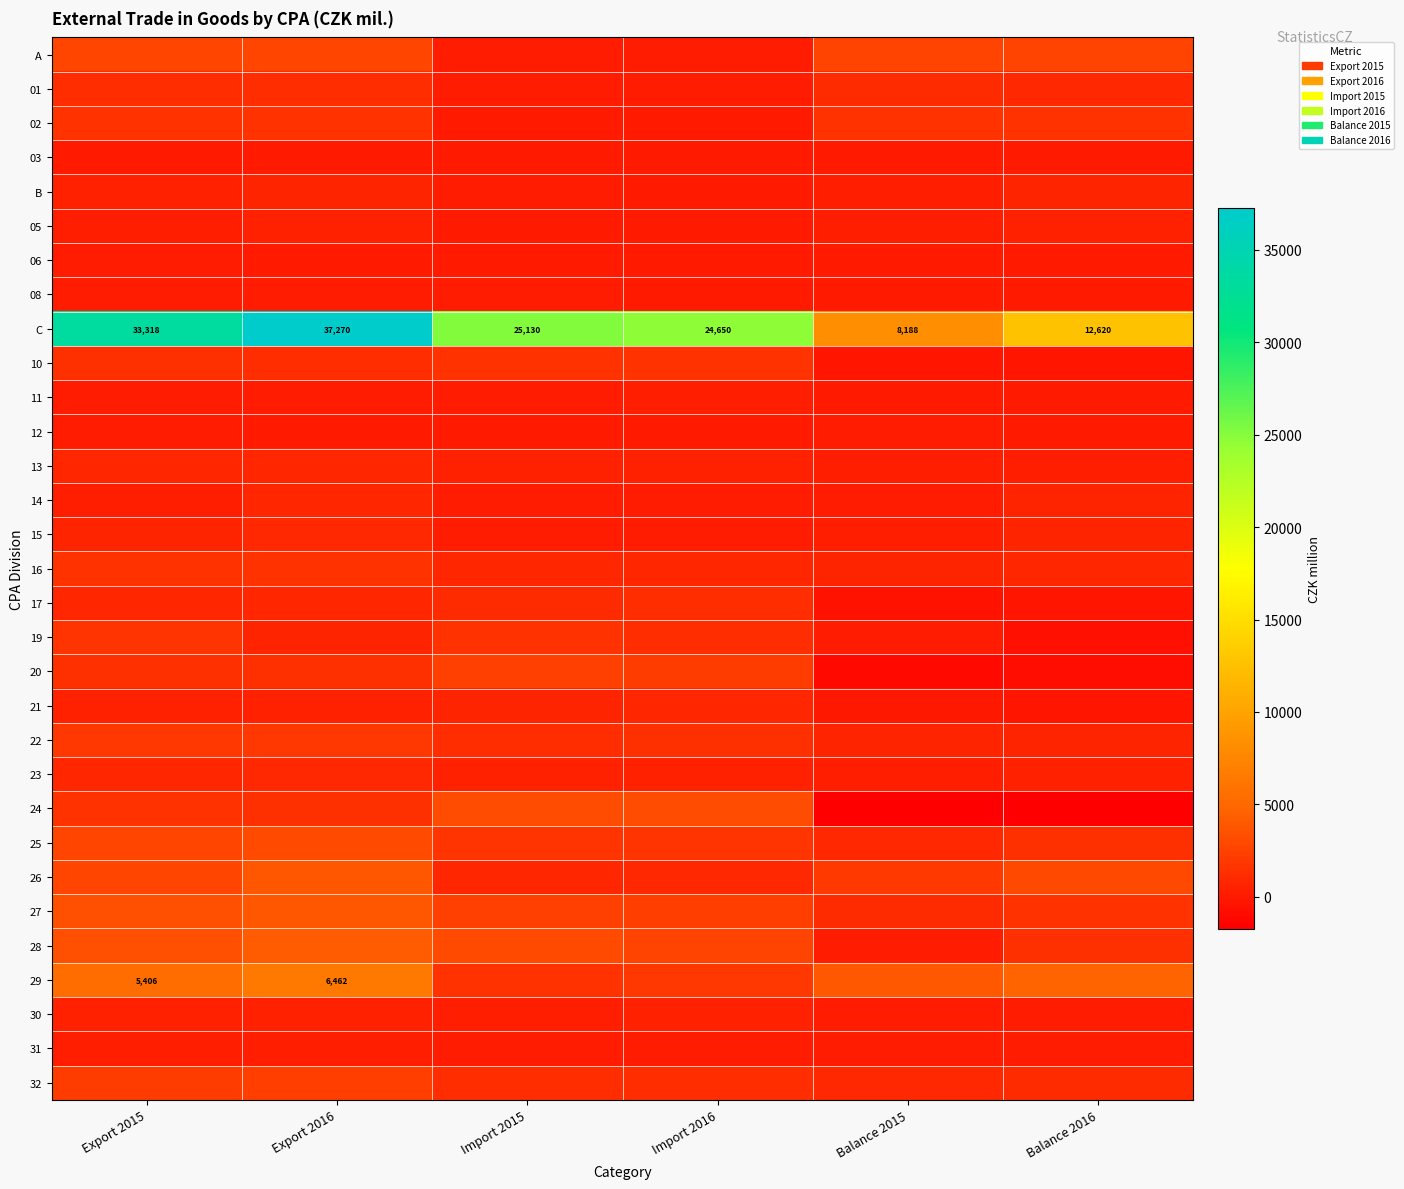

True or false: C has a value of 18995 at Balance 2016.

False